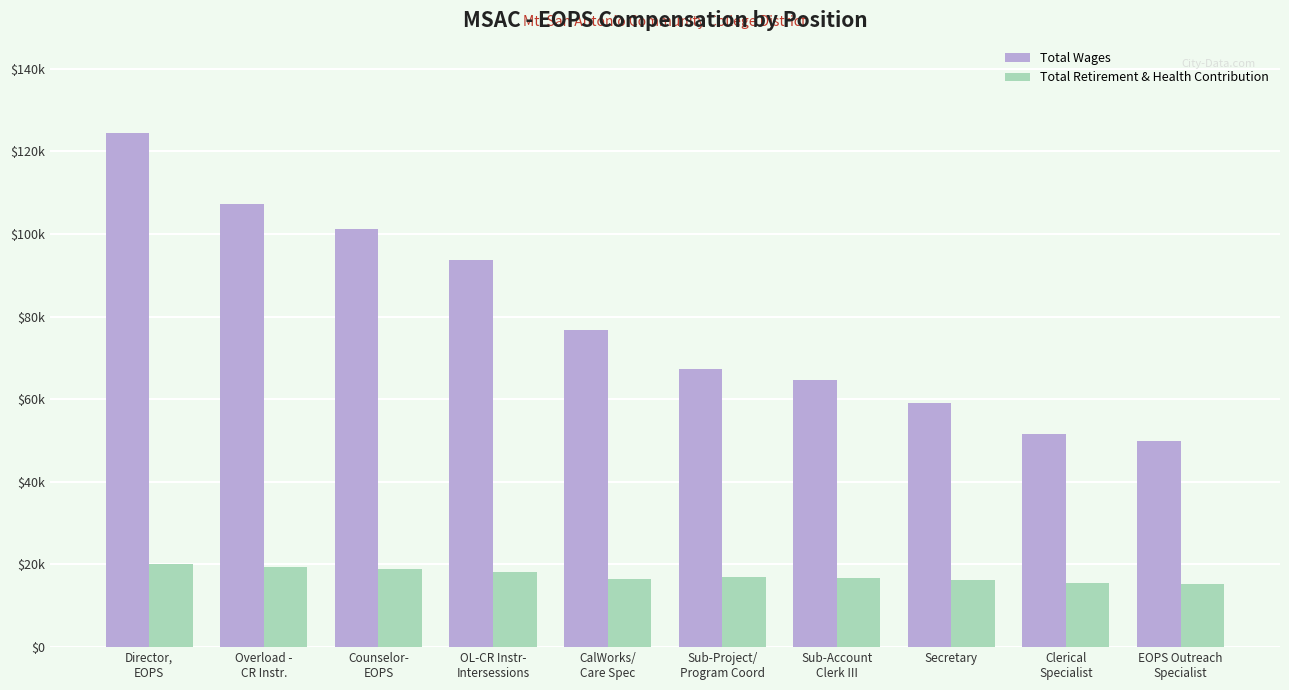

What are all the series names shown in the legend?

Total Wages, Total Retirement & Health Contribution